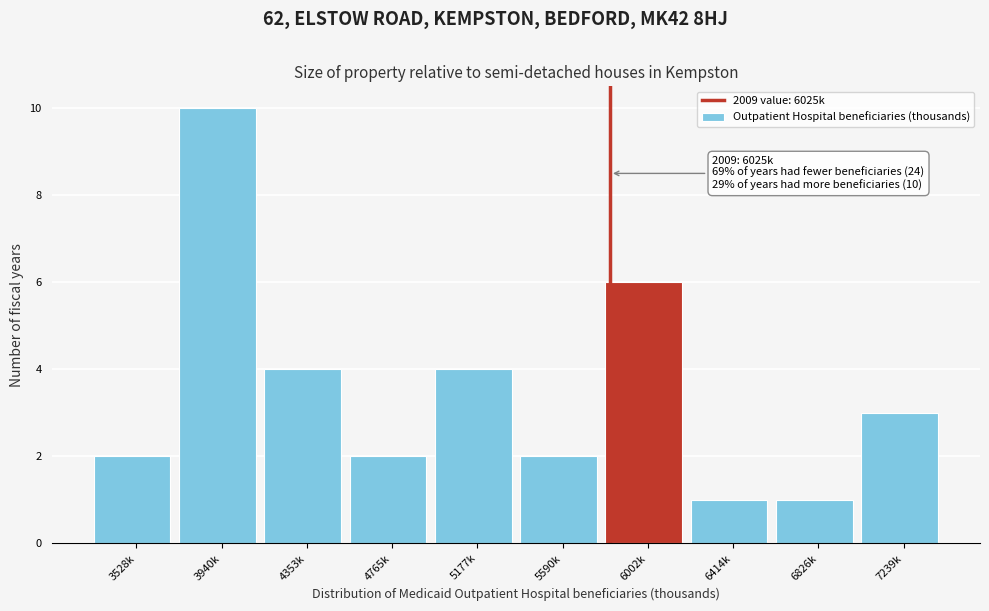

Reading right to left, list all the values displayed in this chart.

3	1	1	6	2	4	2	4	10	2